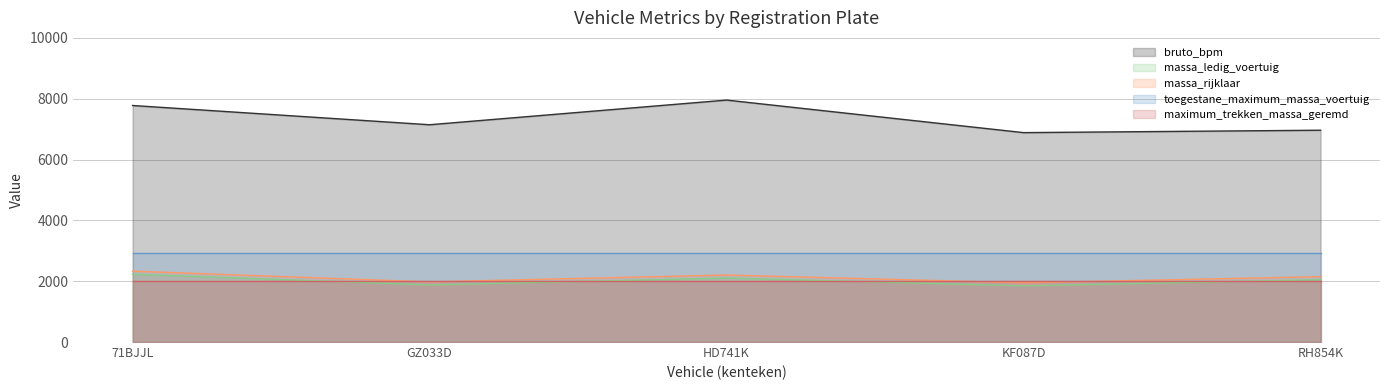

At which category is the sum across all series the highest?

71BJJL